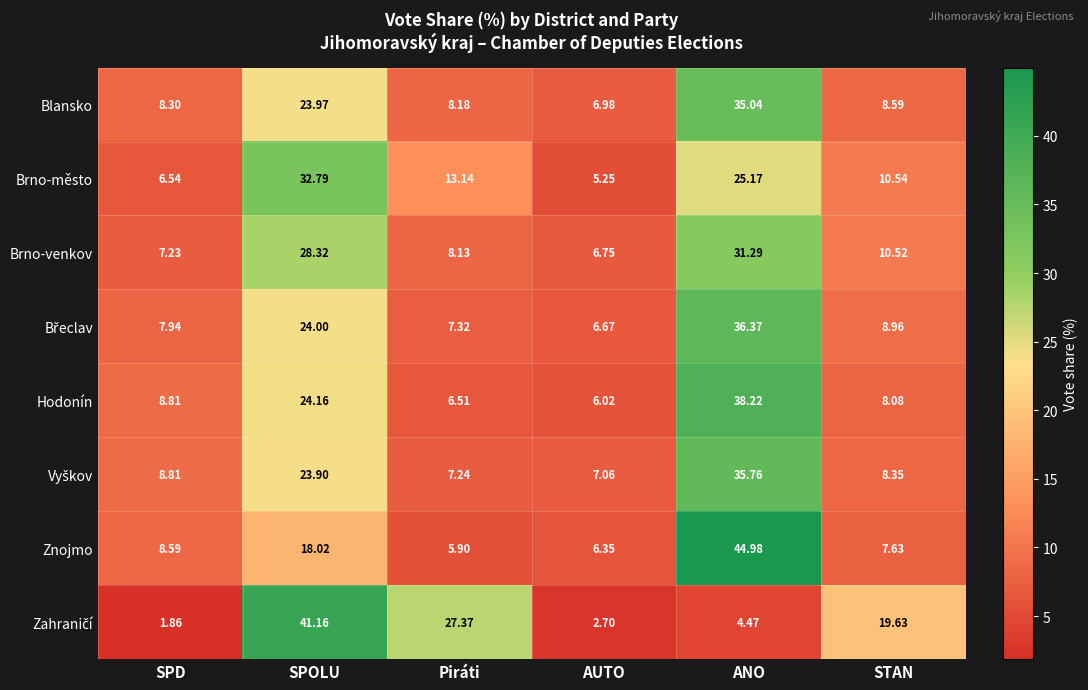

Which series changed the most between SPOLU and STAN?

Brno-město